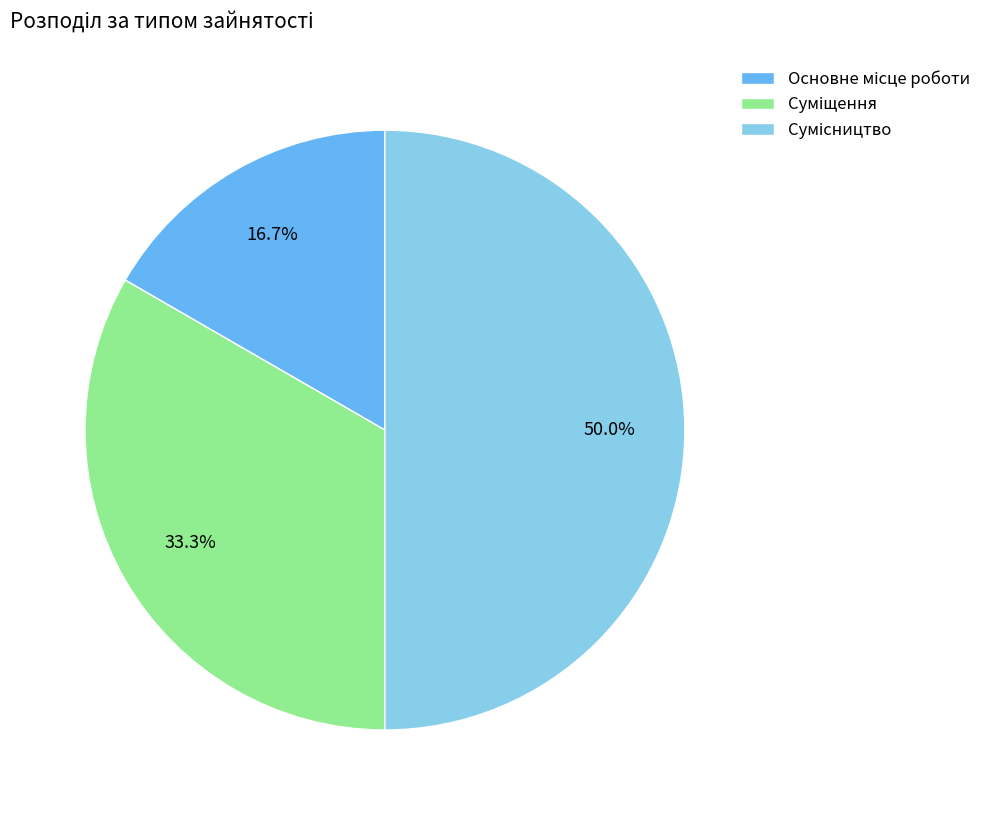

To the nearest percent, what portion does Основне місце роботи represent?

17%